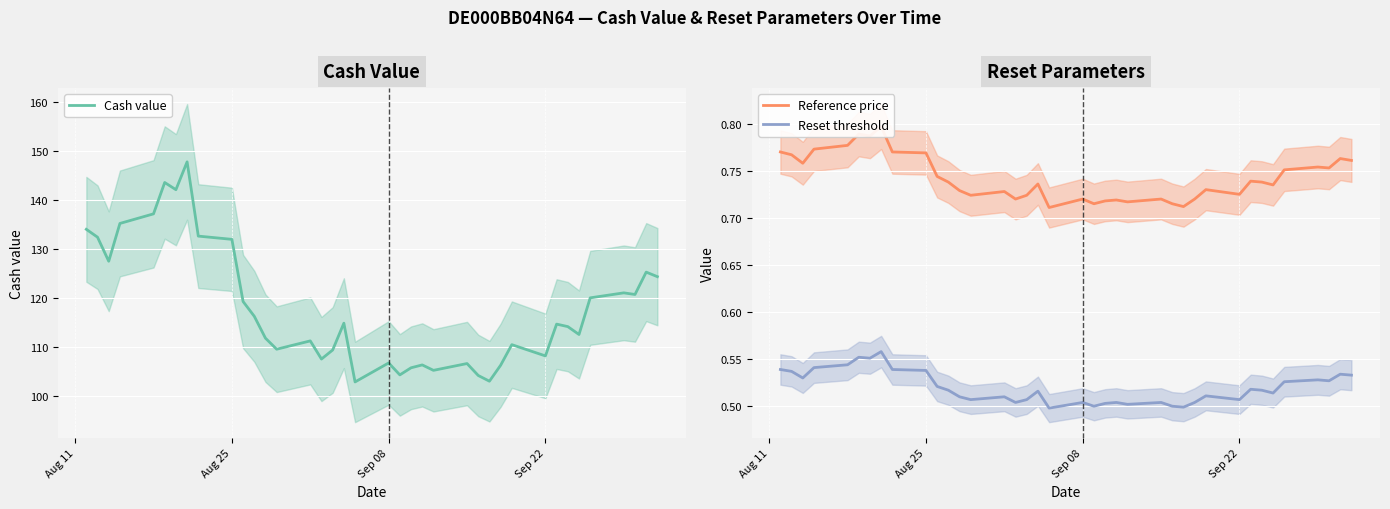

What is the difference between the maximum and minimum values in the Cash value series?

45.0